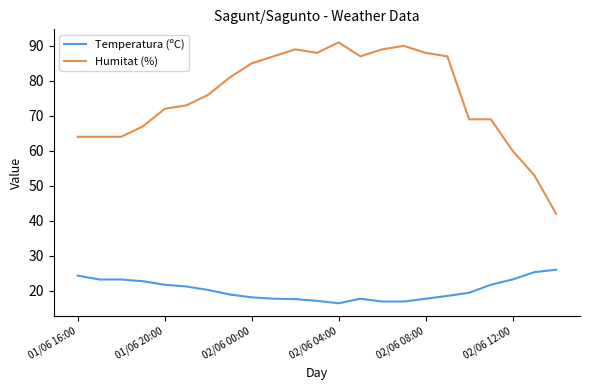

Which series has the widest spread of values?

Humitat (%)